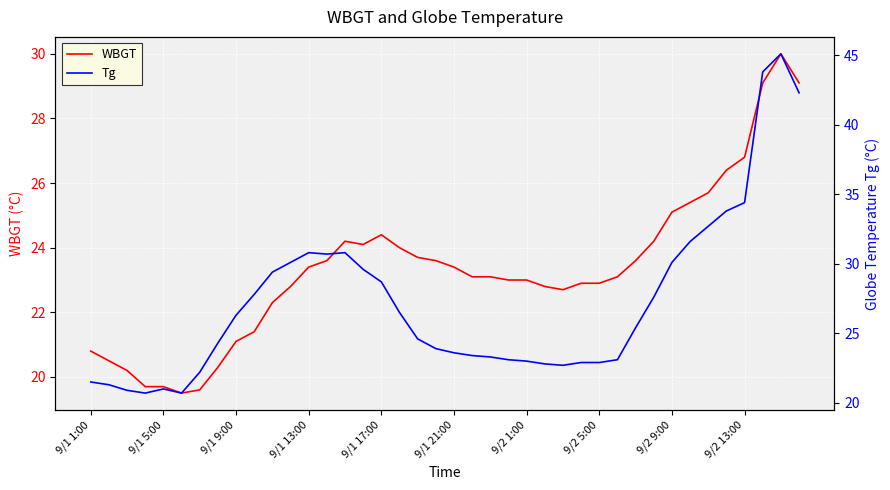

What is the lowest value of the WBGT series?

19.5